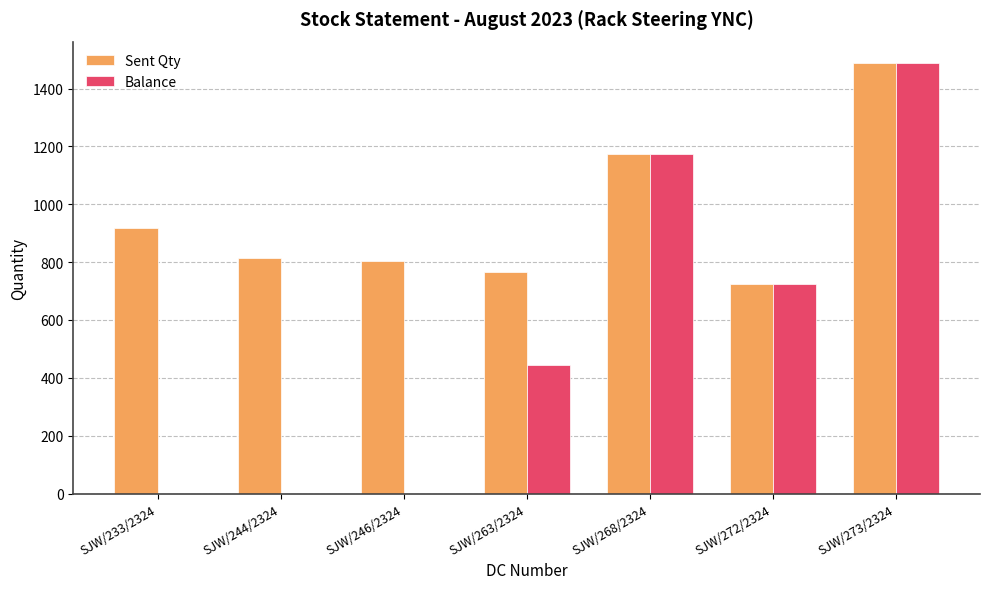

Which series changed the most between SJW/233/2324 and SJW/272/2324?

Balance